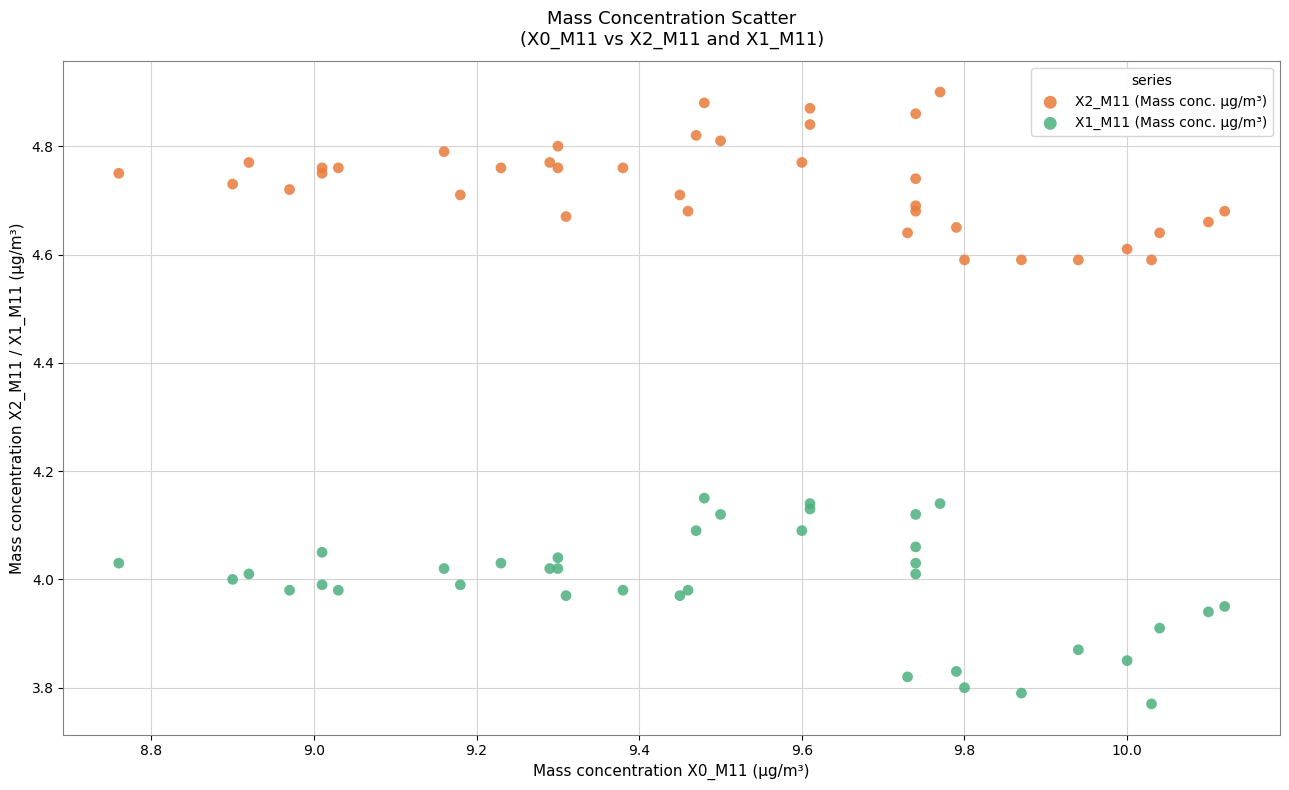

Which series contains the highest Y value?

X2_M11 (Mass conc. μg/m³)